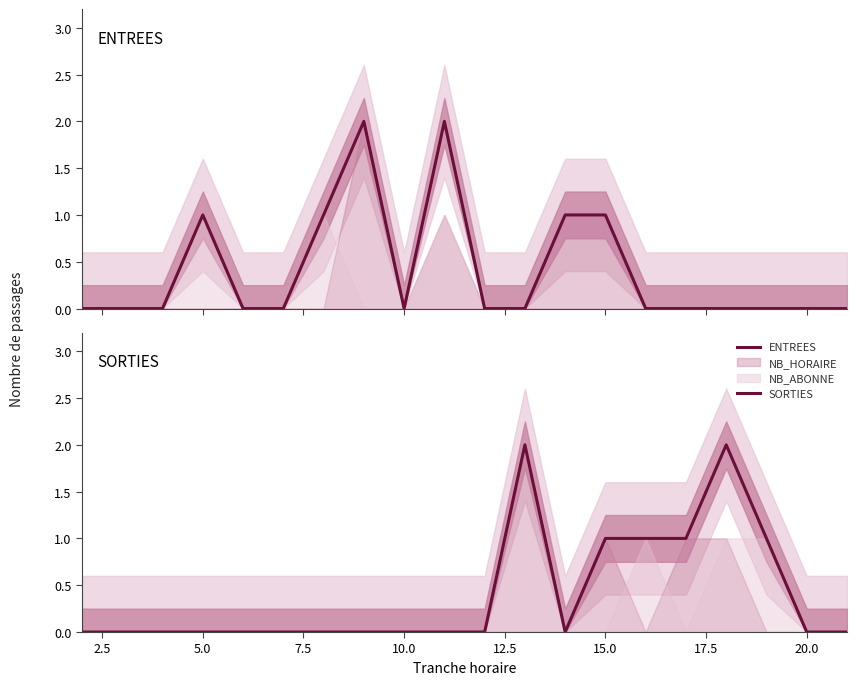

Which series has the largest total across all categories?

ENTREES